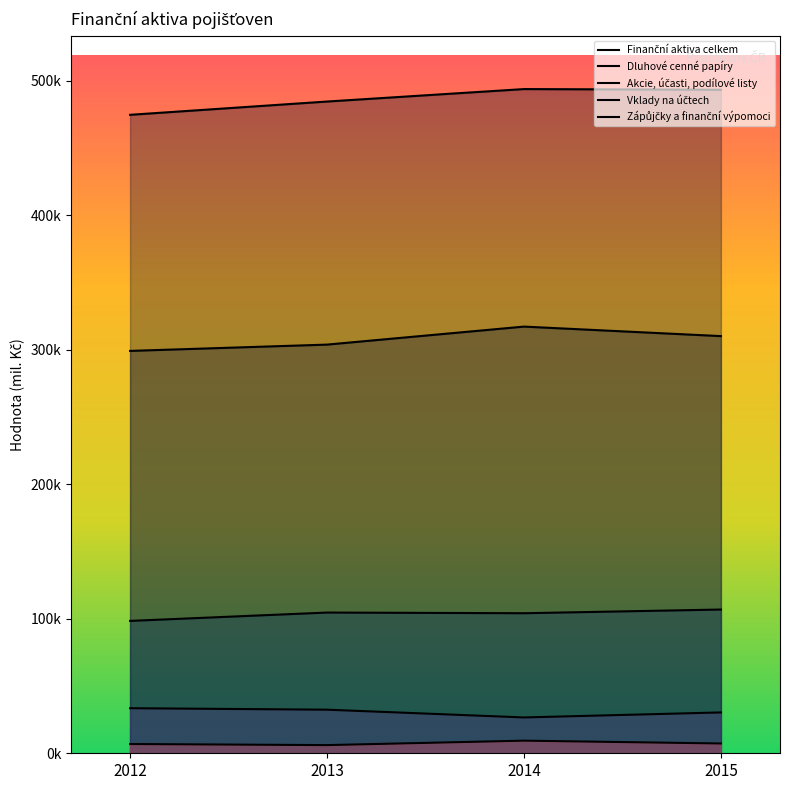

Which series has the largest total across all categories?

Finanční aktiva celkem